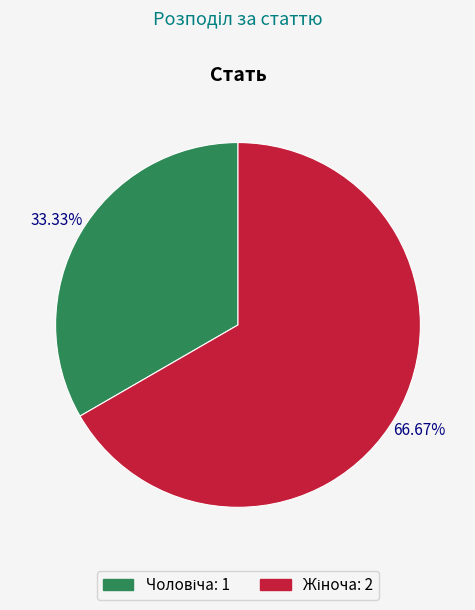

To the nearest percent, what is the difference between the largest and smallest slice percentages?

33%